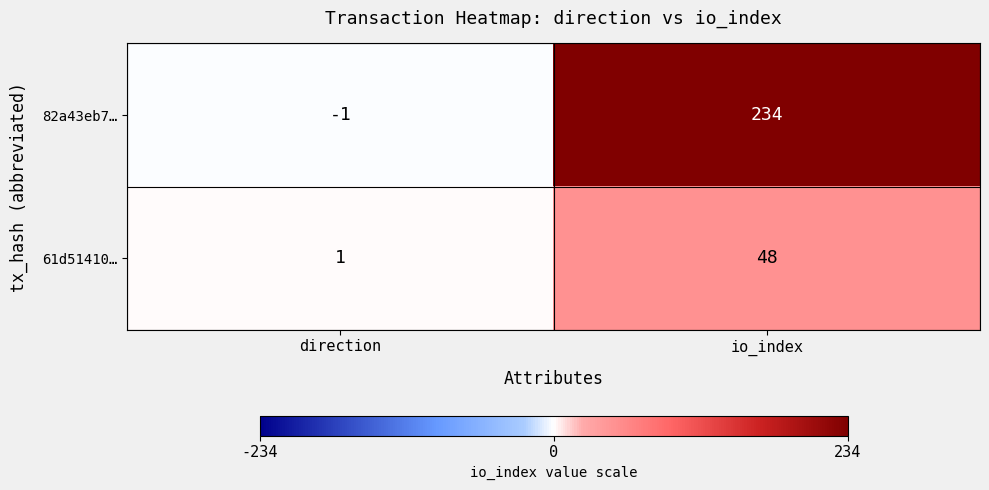

How many data points does each series have?

2